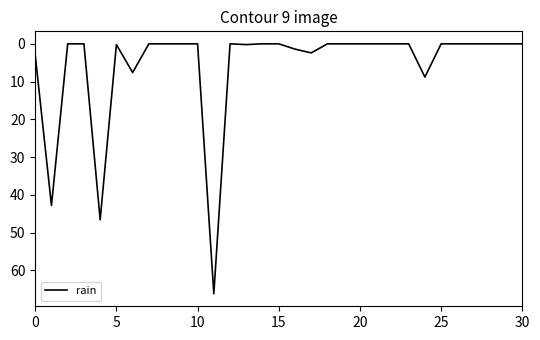

What is the difference between the maximum and minimum values?

66.2